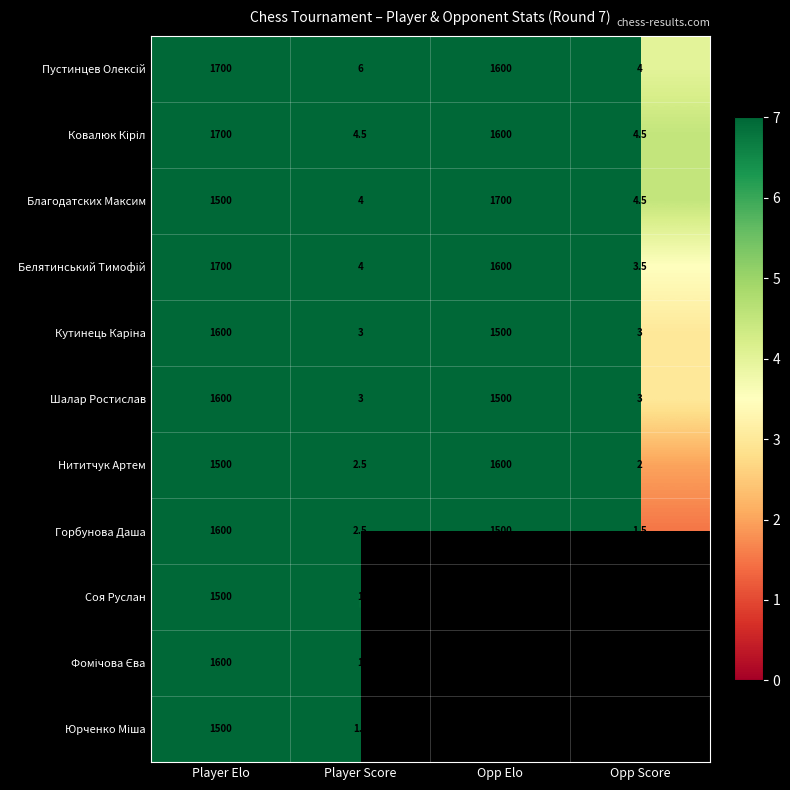

At how many categories does at least one series exceed 938?

2